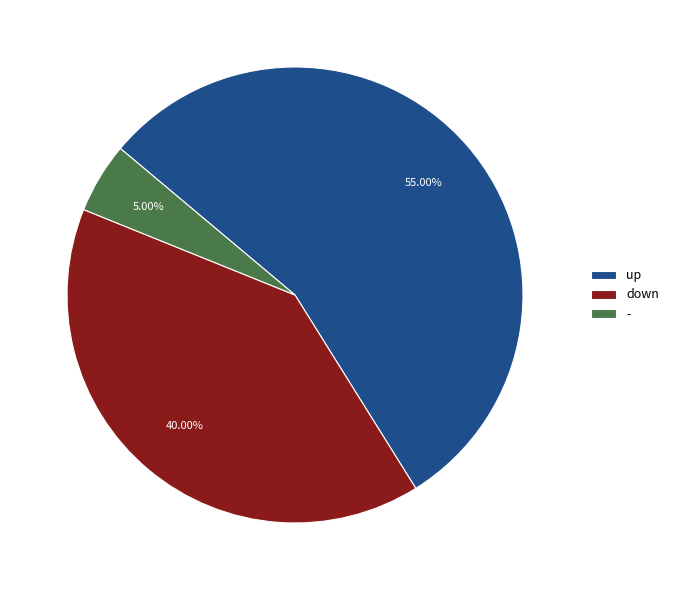

To the nearest percent, what is the difference between the up and - slice percentages?

50%